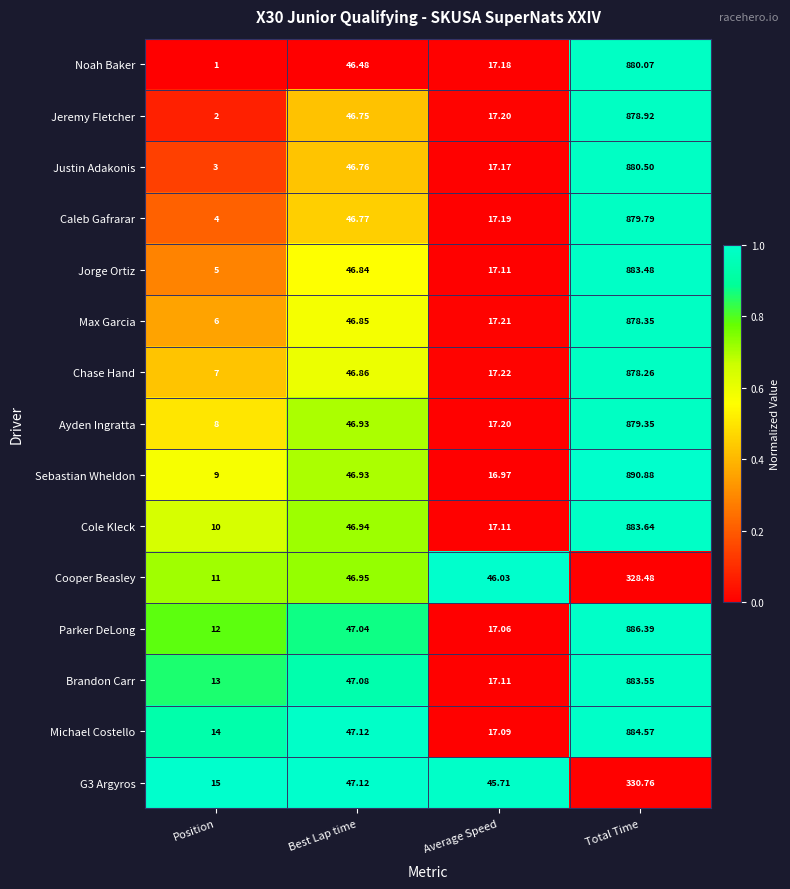

Which series has the largest total across all categories?

Sebastian Wheldon